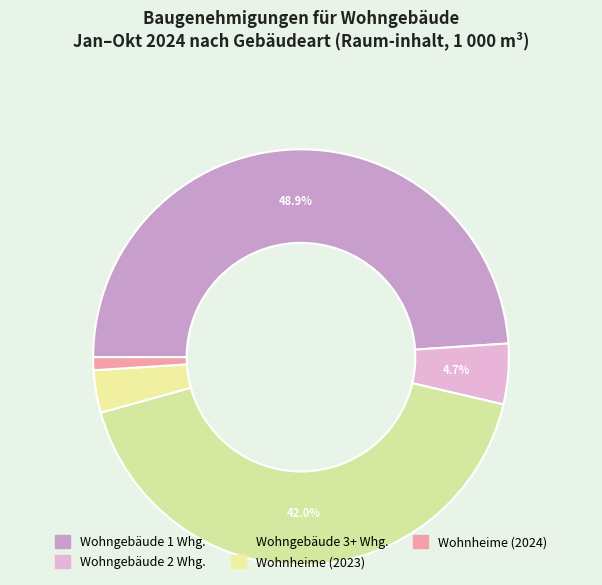

How many segments does this pie chart have?

5